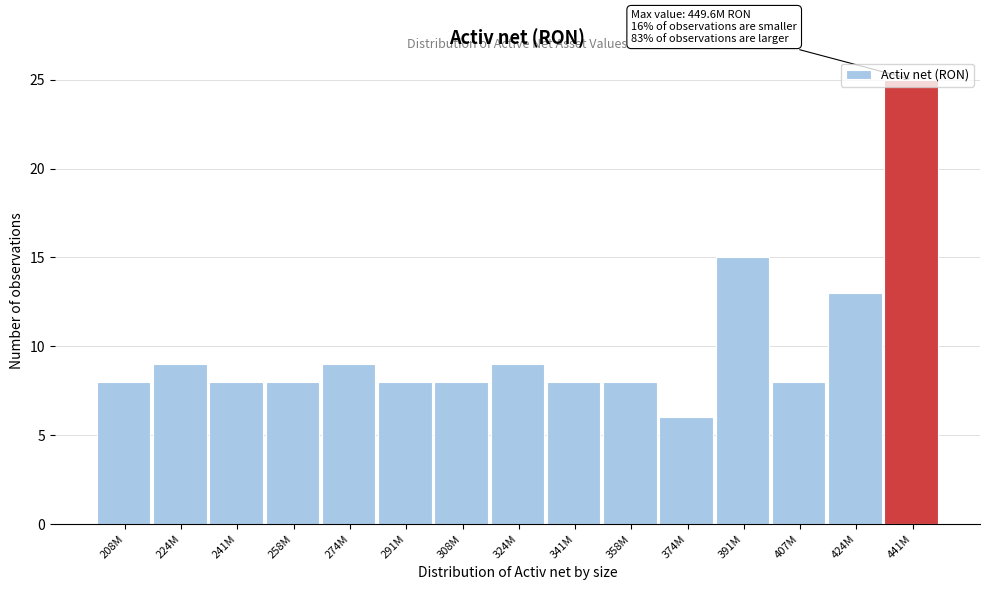

The value at 274M is 9. True or false?

True